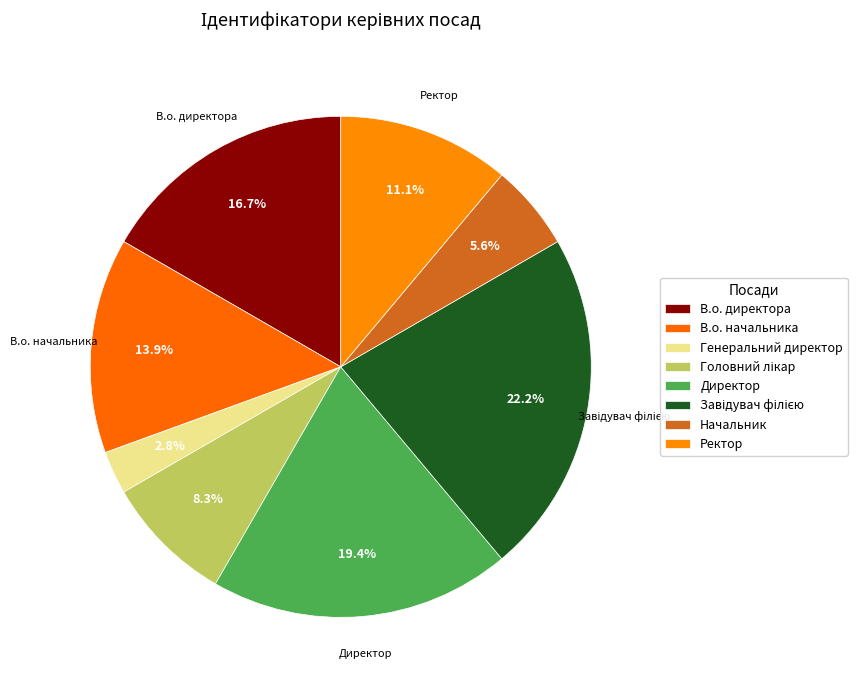

Rank the categories by value from highest to lowest.

Завідувач філією, Директор, В.о. директора, В.о. начальника, Ректор, Головний лікар, Начальник, Генеральний директор